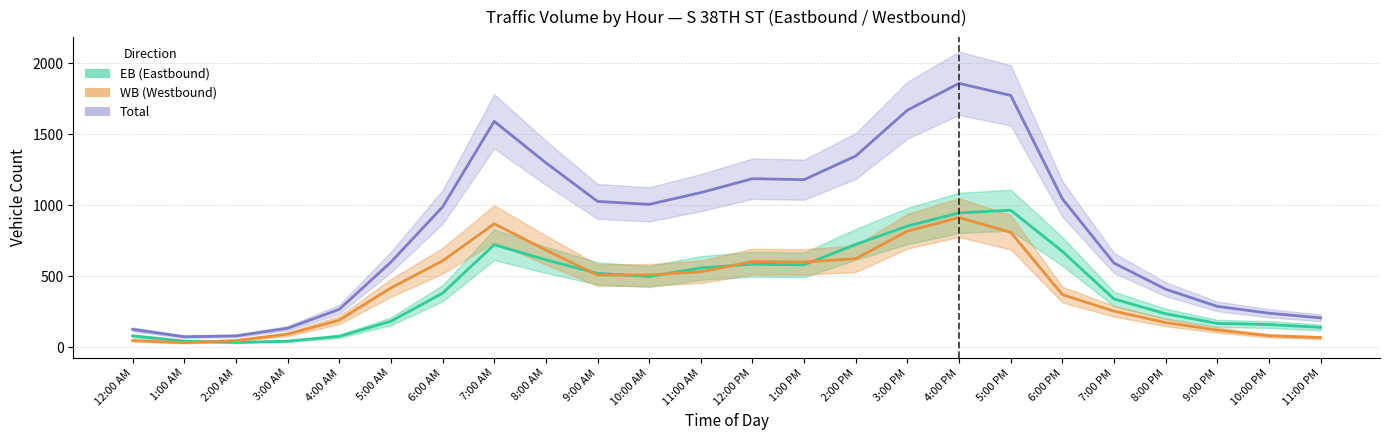

Is it true that WB (Westbound) equals 31 at 1:00 AM?

True